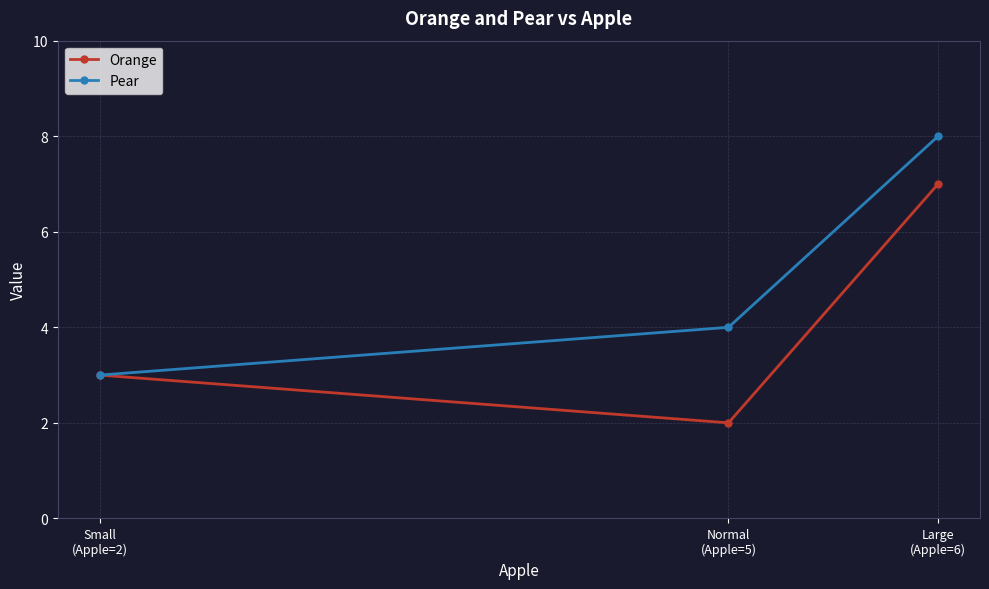

Between Small
(Apple=2) and Large
(Apple=6), which series saw the biggest shift?

Pear